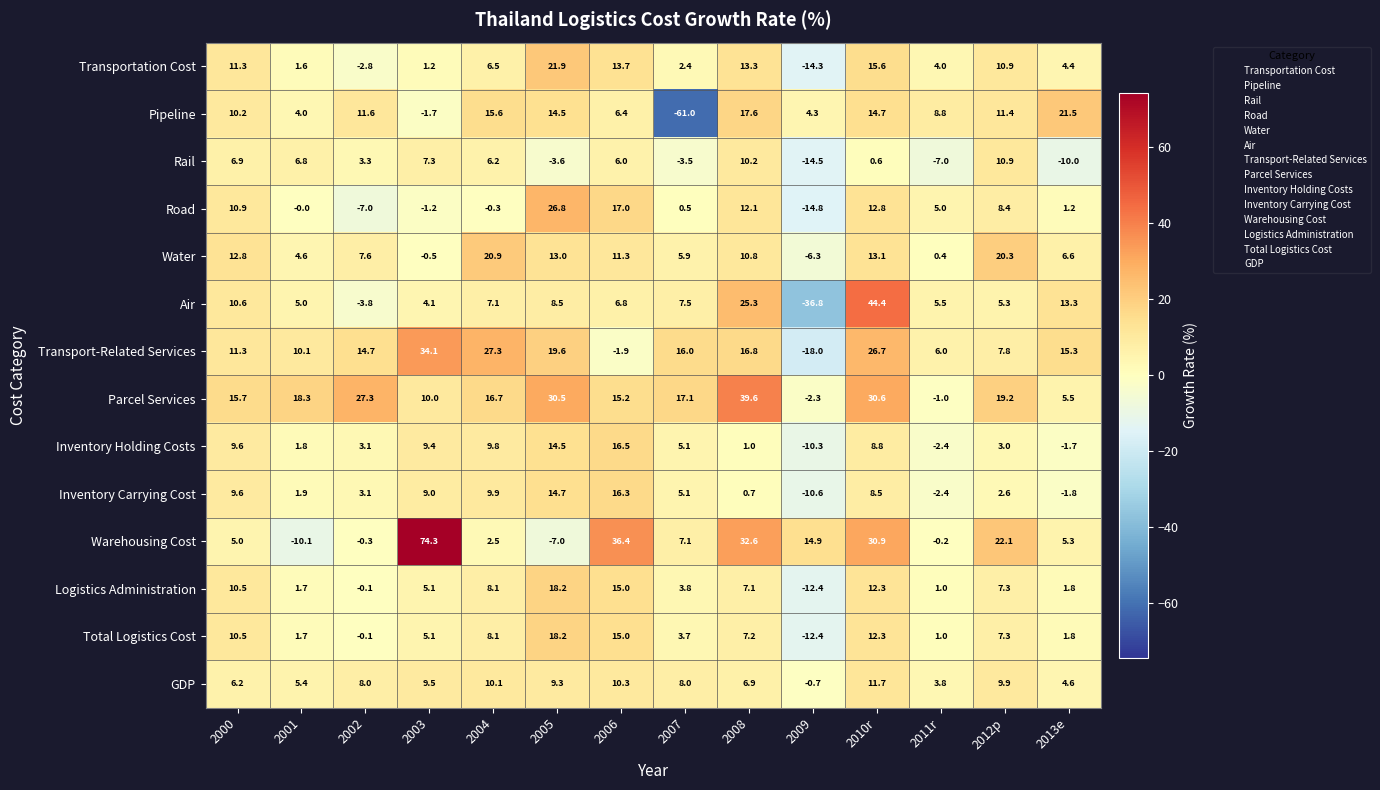

Between 2005 and 2010r, which series saw the biggest shift?

Warehousing Cost